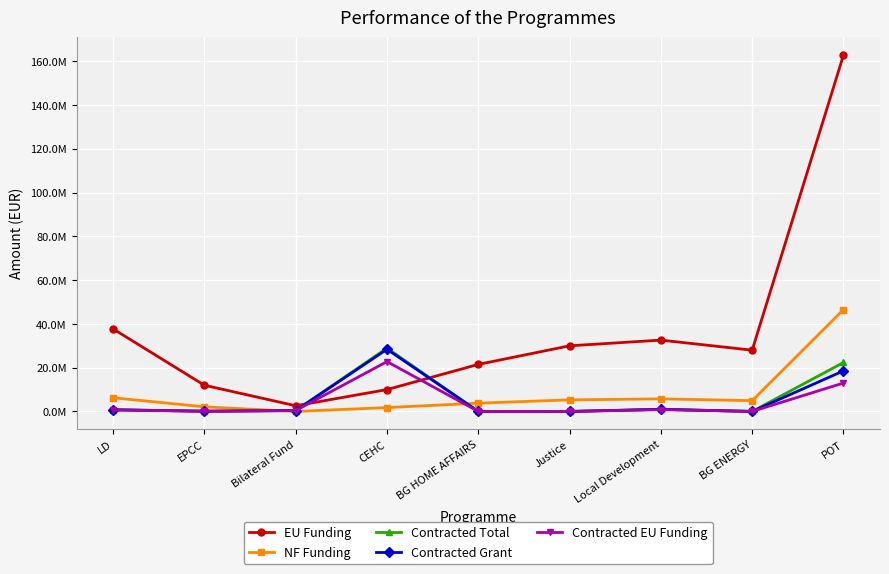

What are all the series names shown in the legend?

EU Funding, NF Funding, Contracted Total, Contracted Grant, Contracted EU Funding